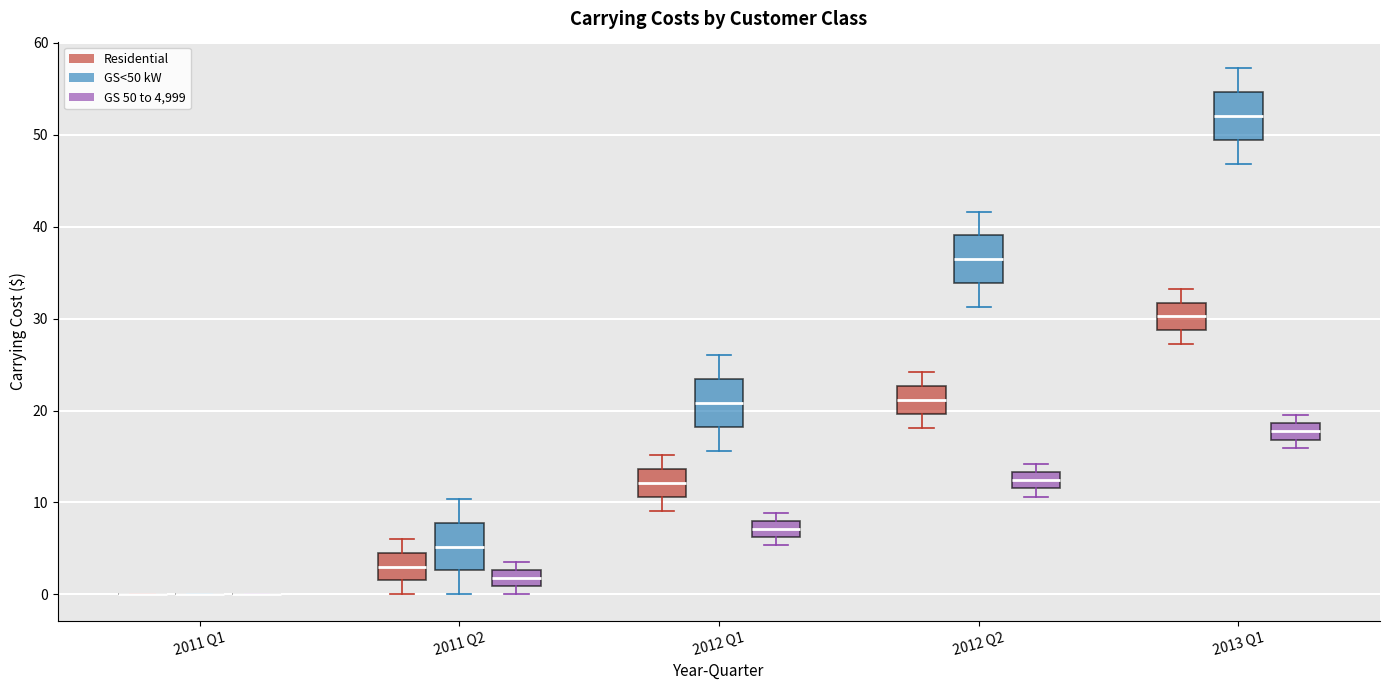

Reading left to right, transcribe this box plot: for each box, give where its median line is, the range the box spans, and where its two whiskers end, as read against the y-axis. The values are not printed on the chart, so give them approximately, as read against the axis.

2011 Q1 (Residential): box collapsed to a line at 0, whiskers 0 to 0
2011 Q1 (GS<50 kW): box collapsed to a line at 0, whiskers 0 to 0
2011 Q1 (GS 50 to 4,999): box collapsed to a line at 0, whiskers 0 to 0
2011 Q2 (Residential): median 3, box 2 to 5, whiskers 0 to 6
2011 Q2 (GS<50 kW): median 5, box 3 to 8, whiskers 0 to 10
2011 Q2 (GS 50 to 4,999): median 2, box 1 to 3, whiskers 0 to 4
2012 Q1 (Residential): median 12, box 11 to 14, whiskers 9 to 15
2012 Q1 (GS<50 kW): median 21, box 18 to 23, whiskers 16 to 26
2012 Q1 (GS 50 to 4,999): median 7, box 6 to 8, whiskers 5 to 9
2012 Q2 (Residential): median 21, box 20 to 23, whiskers 18 to 24
2012 Q2 (GS<50 kW): median 36, box 34 to 39, whiskers 31 to 42
2012 Q2 (GS 50 to 4,999): median 12 (inside the box), box 12 to 13, whiskers 11 to 14
2013 Q1 (Residential): median 30, box 29 to 32, whiskers 27 to 33
2013 Q1 (GS<50 kW): median 52, box 49 to 55, whiskers 47 to 57
2013 Q1 (GS 50 to 4,999): median 18, box 17 to 19, whiskers 16 to 20